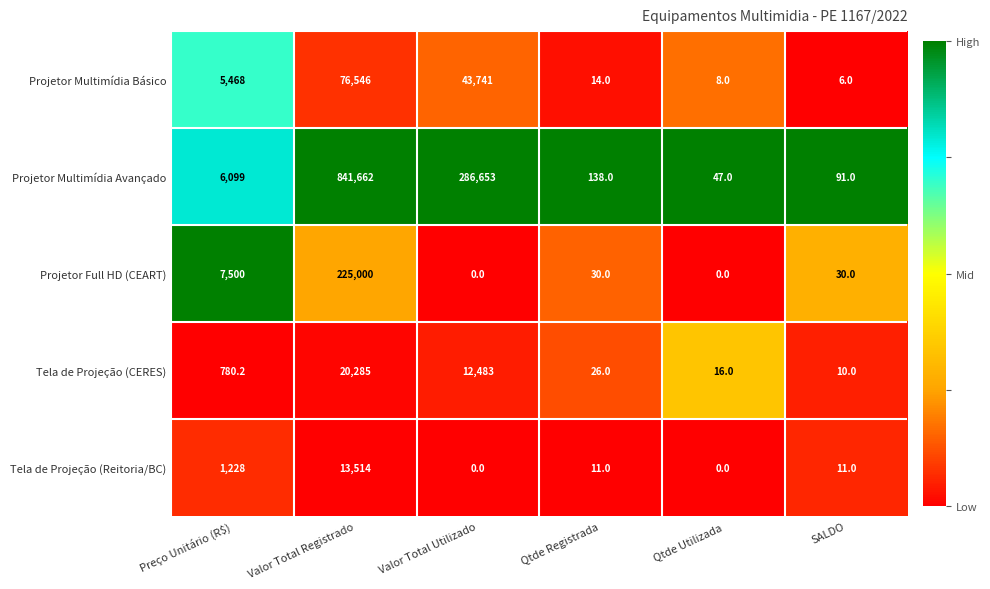

Which series has the largest total across all categories?

Projetor Multimídia Avançado